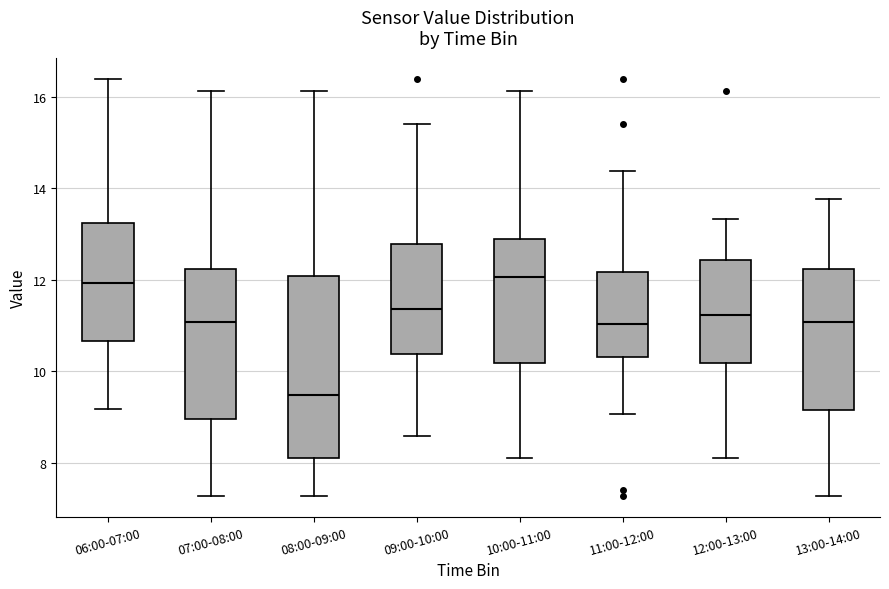

Reading left to right, read every box against the y-axis: the position of its median line, the range the box covers, and the ends of its whiskers. The values are not printed on the chart, so give them approximately, as read against the axis.

06:00-07:00: median 12.0, box 10.6 to 13.2, whiskers 9.2 to 16.4
07:00-08:00: median 11.0, box 9.0 to 12.2, whiskers 7.2 to 16.2
08:00-09:00: median 9.4, box 8.2 to 12.0, whiskers 7.2 to 16.2
09:00-10:00: median 11.4, box 10.4 to 12.8, whiskers 8.6 to 15.4
10:00-11:00: median 12.0, box 10.2 to 12.8, whiskers 8.2 to 16.2
11:00-12:00: median 11.0, box 10.4 to 12.2, whiskers 9.0 to 14.4
12:00-13:00: median 11.2, box 10.2 to 12.4, whiskers 8.2 to 13.4
13:00-14:00: median 11.0, box 9.2 to 12.2, whiskers 7.2 to 13.8